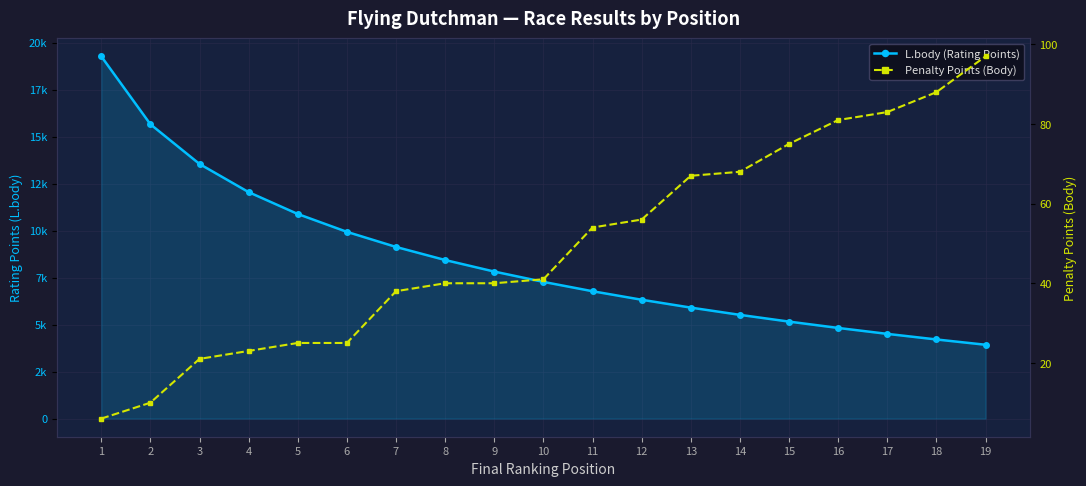

Count the number of categories in the chart.

19